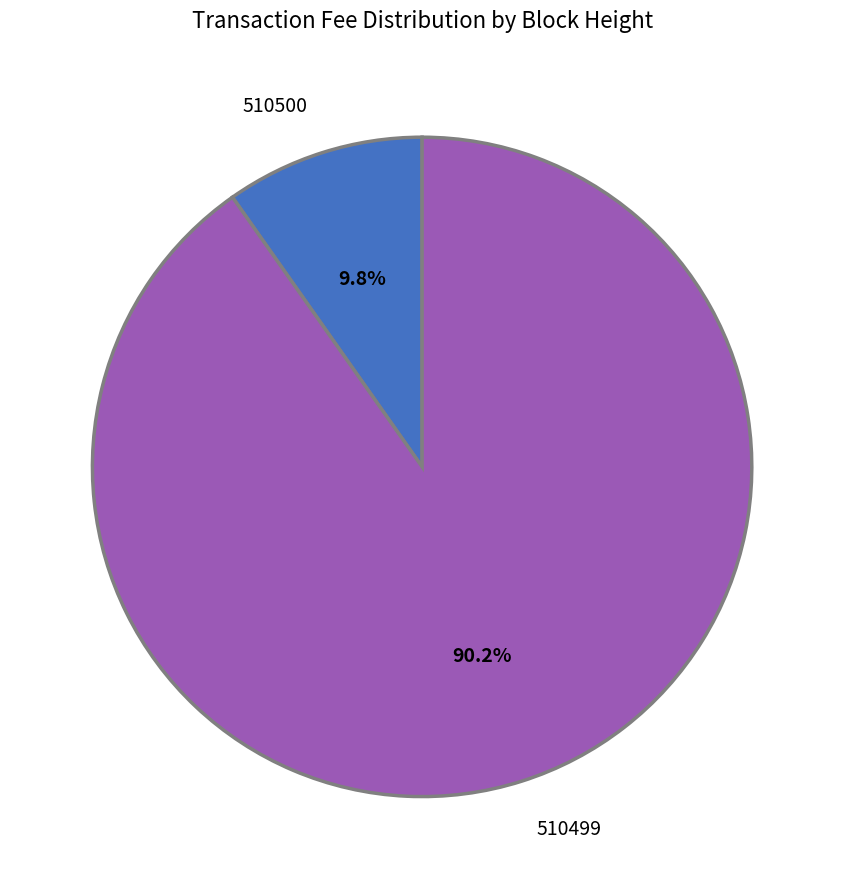

Which slice is the largest?

510499